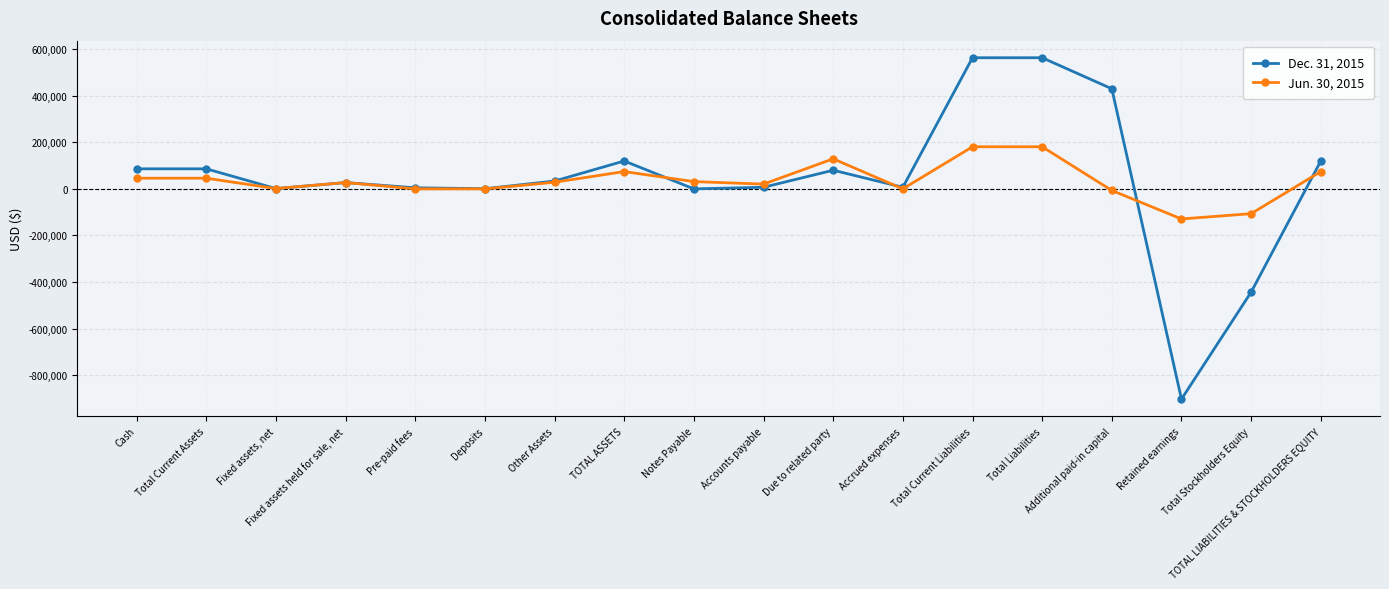

Read the Jun. 30, 2015 value at Cash, to the nearest 10.

45840